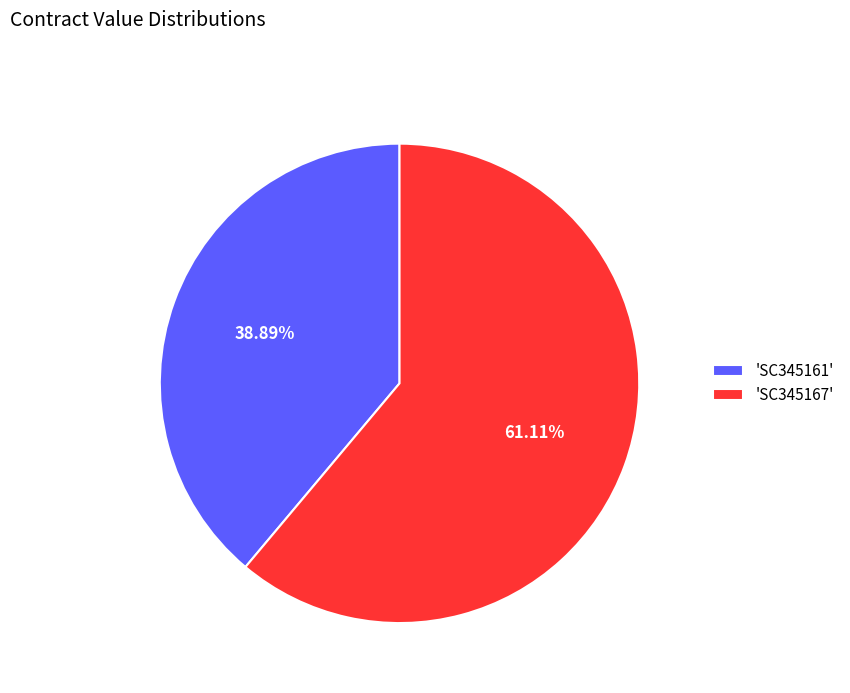

Does any single category account for the majority?

Yes